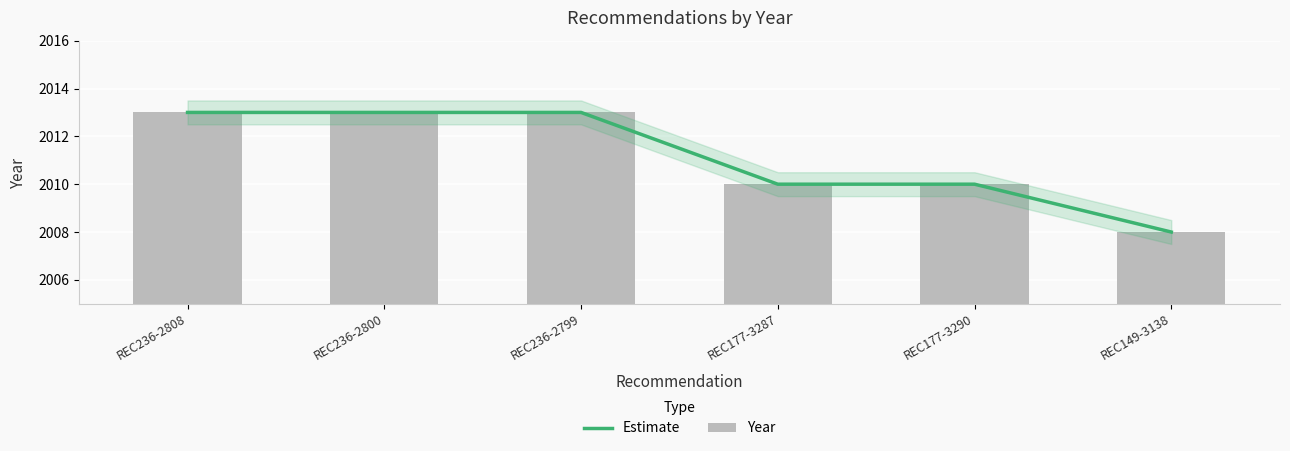

Which series changed the most between REC236-2808 and REC236-2800?

Estimate